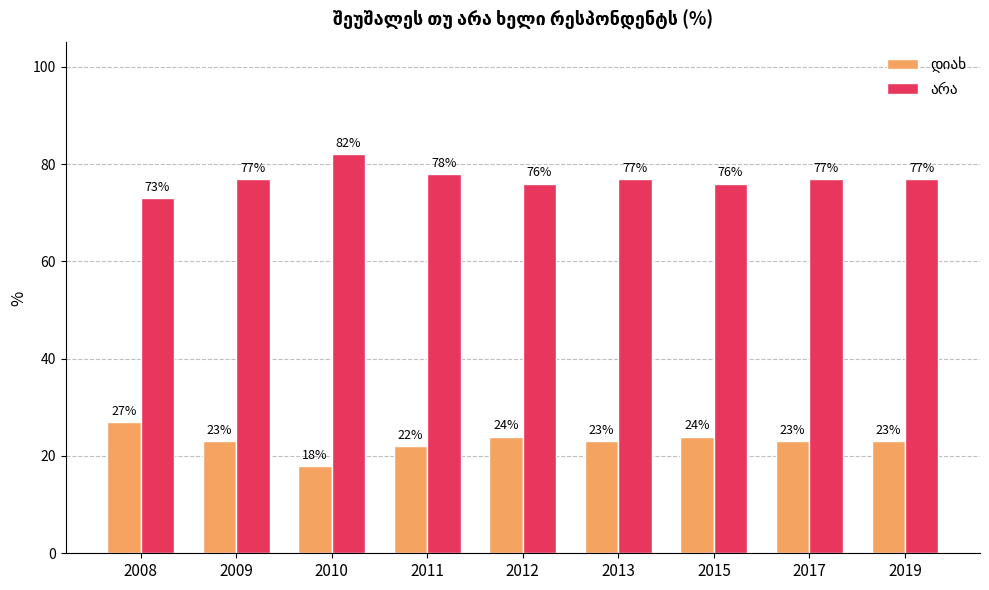

At how many categories does at least one series exceed 58?

9